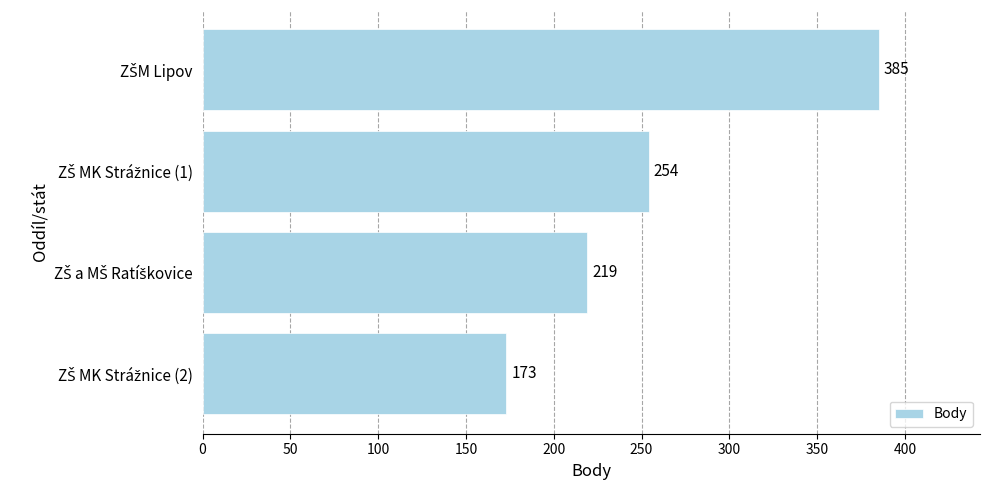

What is the value of the 3rd bar from the top?

219